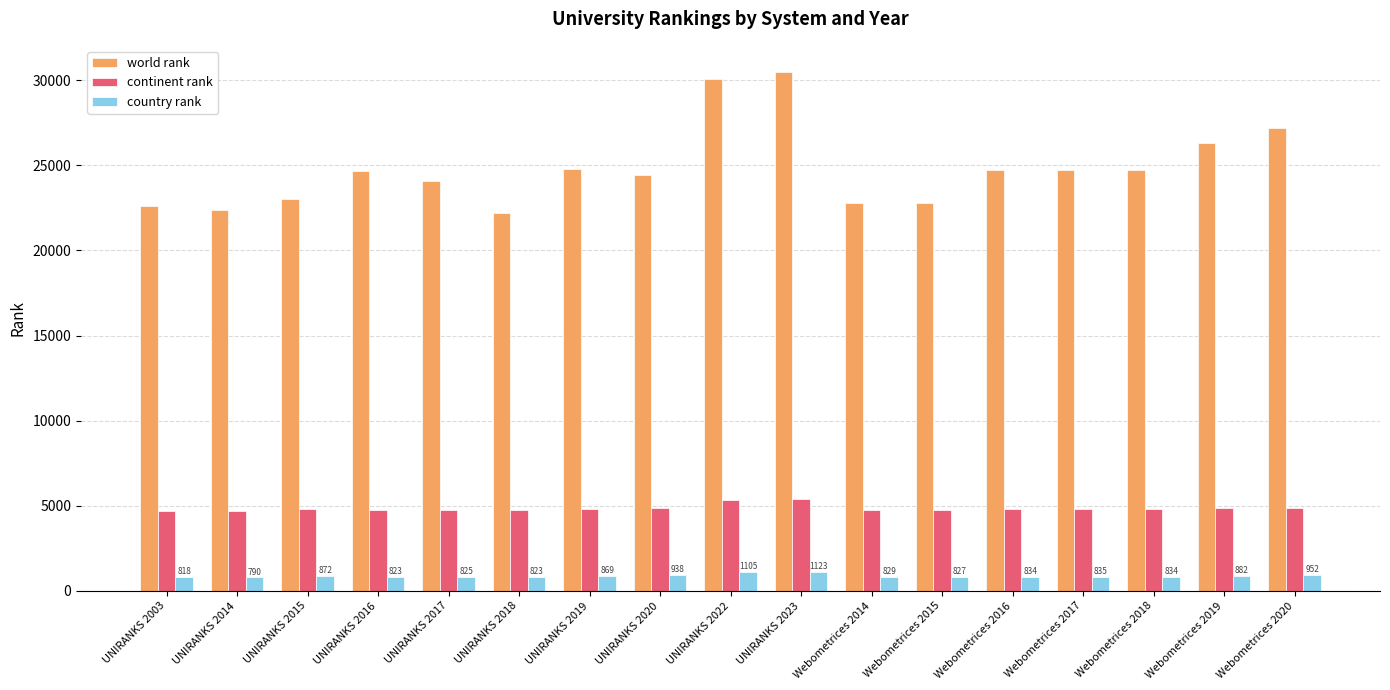

What is the difference between the highest and lowest values at Webometrices 2014?

21961